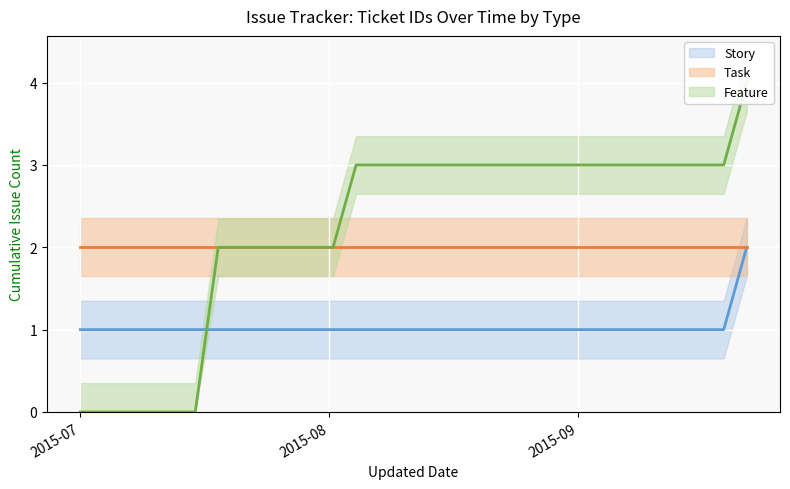

True or false: Story (mean) and Feature (mean) intersect in this chart.

True